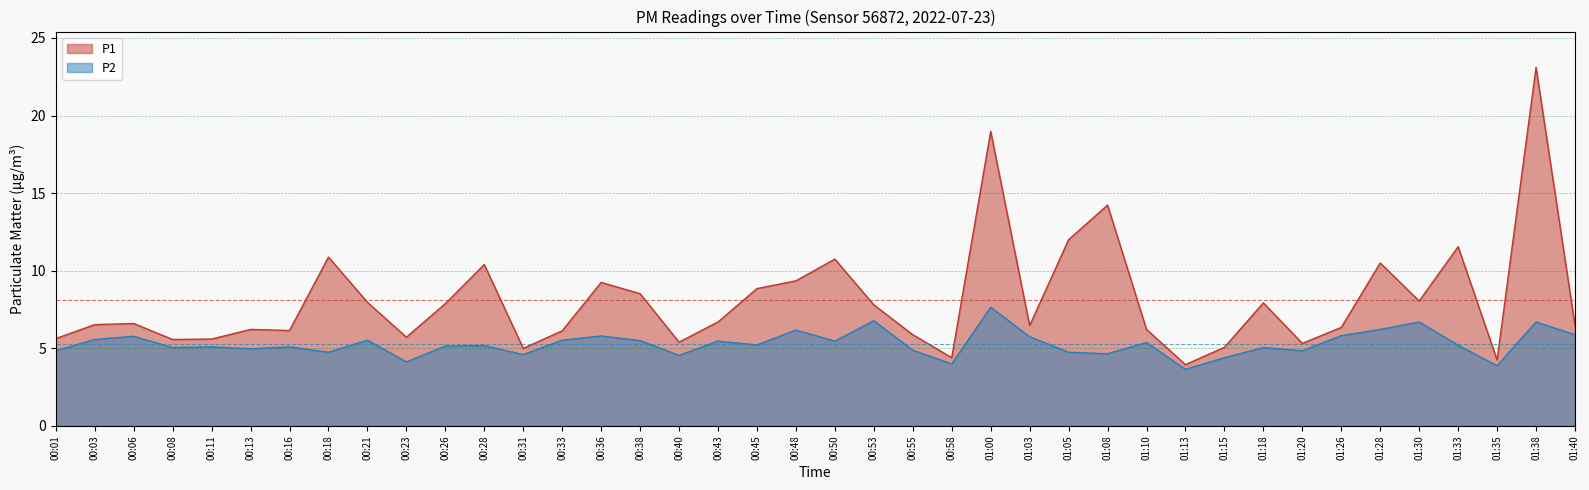

Which series has the widest spread of values?

P1